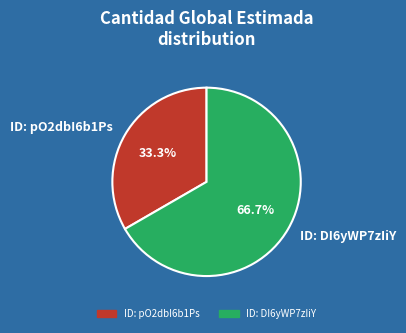

Between ID: DI6yWP7zIiY and ID: pO2dbI6b1Ps, which is larger?

ID: DI6yWP7zIiY